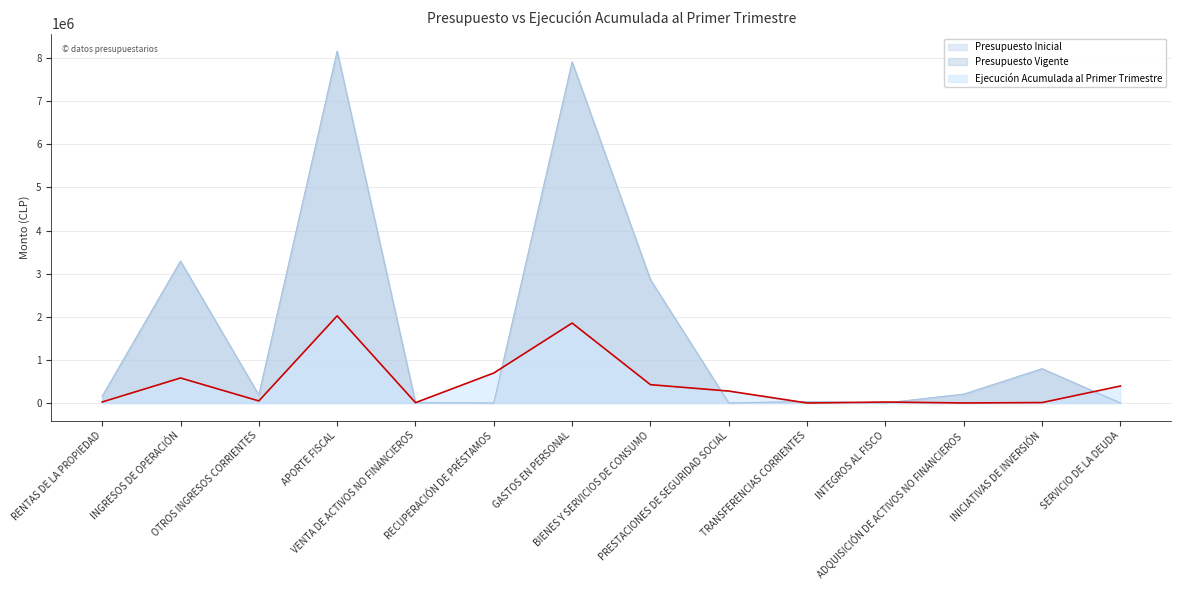

What is the sum of the Presupuesto Inicial values at BIENES Y SERVICIOS DE CONSUMO and SERVICIO DE LA DEUDA?

2857400